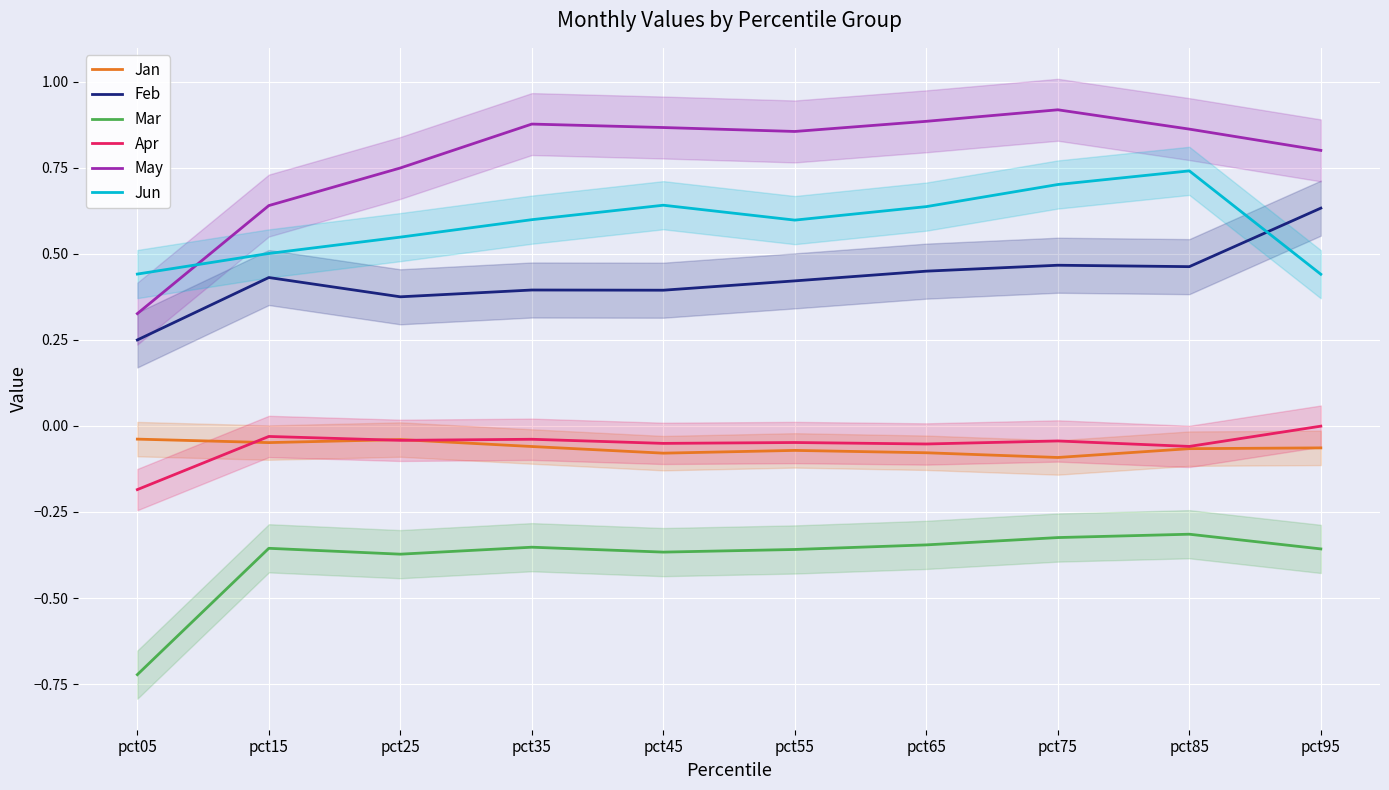

Reading left to right, what are all the values shown in this chart?

Jan: pct05=-0.0	pct15=-0.0	pct25=-0.0	pct35=-0.1	pct45=-0.1	pct55=-0.1	pct65=-0.1	pct75=-0.1	pct85=-0.1	pct95=-0.1
Feb: pct05=0.3	pct15=0.4	pct25=0.4	pct35=0.4	pct45=0.4	pct55=0.4	pct65=0.4	pct75=0.5	pct85=0.5	pct95=0.6
Mar: pct05=-0.7	pct15=-0.4	pct25=-0.4	pct35=-0.4	pct45=-0.4	pct55=-0.4	pct65=-0.3	pct75=-0.3	pct85=-0.3	pct95=-0.4
Apr: pct05=-0.2	pct15=-0.0	pct25=-0.0	pct35=-0.0	pct45=-0.1	pct55=-0.0	pct65=-0.1	pct75=-0.0	pct85=-0.1	pct95=-0.0
May: pct05=0.3	pct15=0.6	pct25=0.7	pct35=0.9	pct45=0.9	pct55=0.9	pct65=0.9	pct75=0.9	pct85=0.9	pct95=0.8
Jun: pct05=0.4	pct15=0.5	pct25=0.5	pct35=0.6	pct45=0.6	pct55=0.6	pct65=0.6	pct75=0.7	pct85=0.7	pct95=0.4